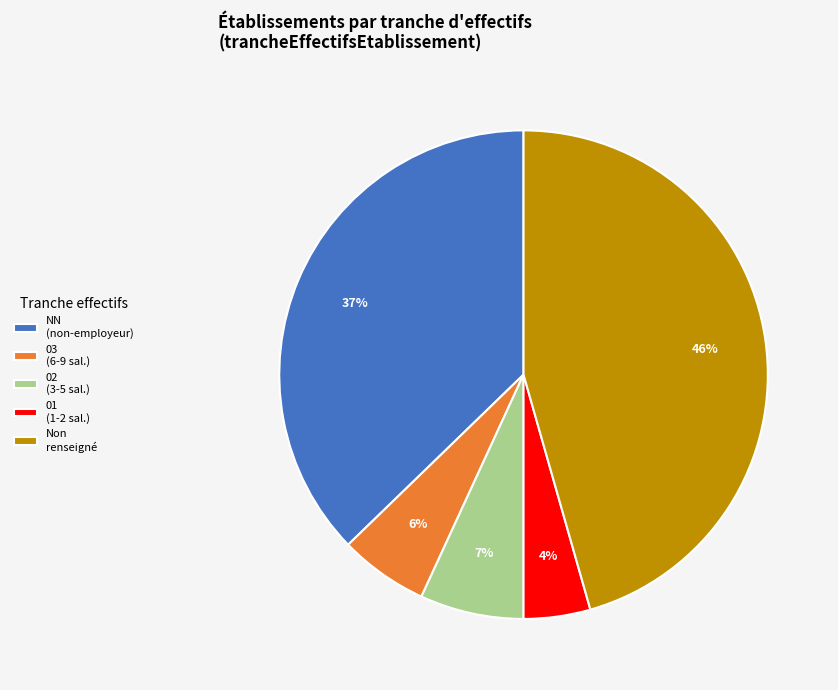

To the nearest percent, what is the average slice percentage?

20%